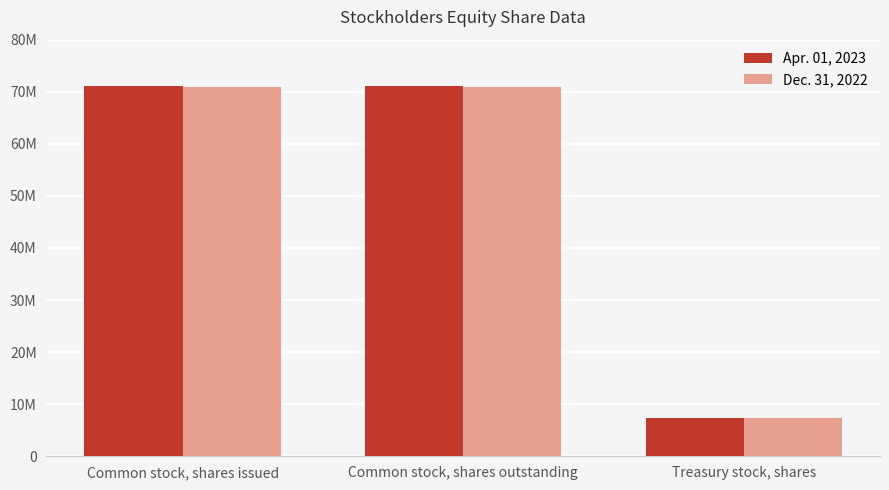

Does the chart contain any negative values?

No